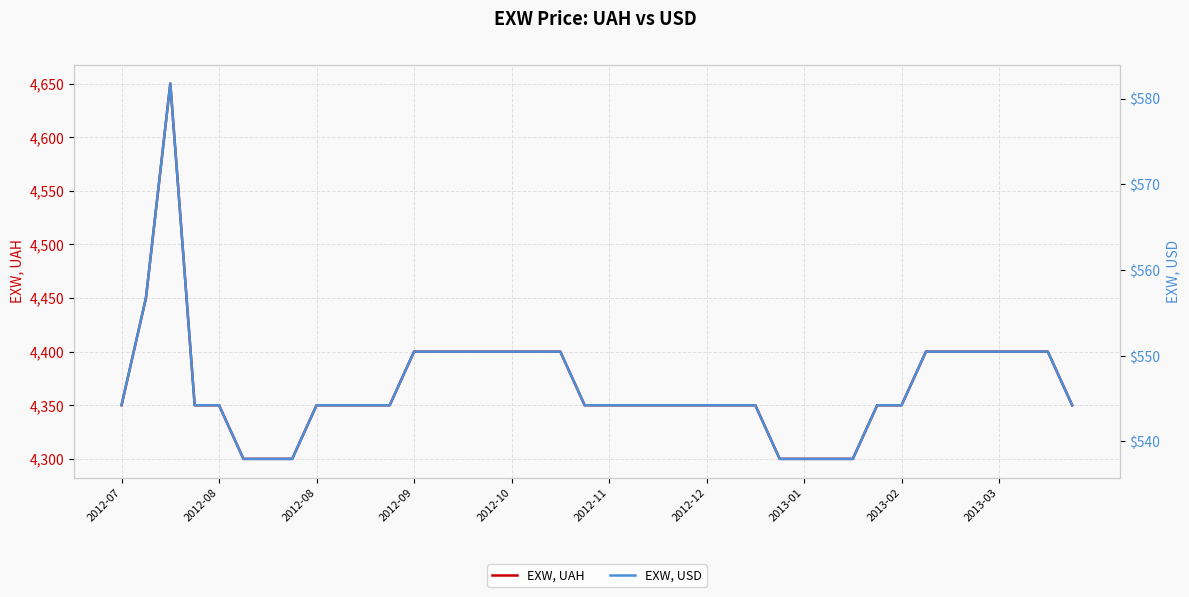

True or false: EXW, USD and EXW, UAH intersect in this chart.

False